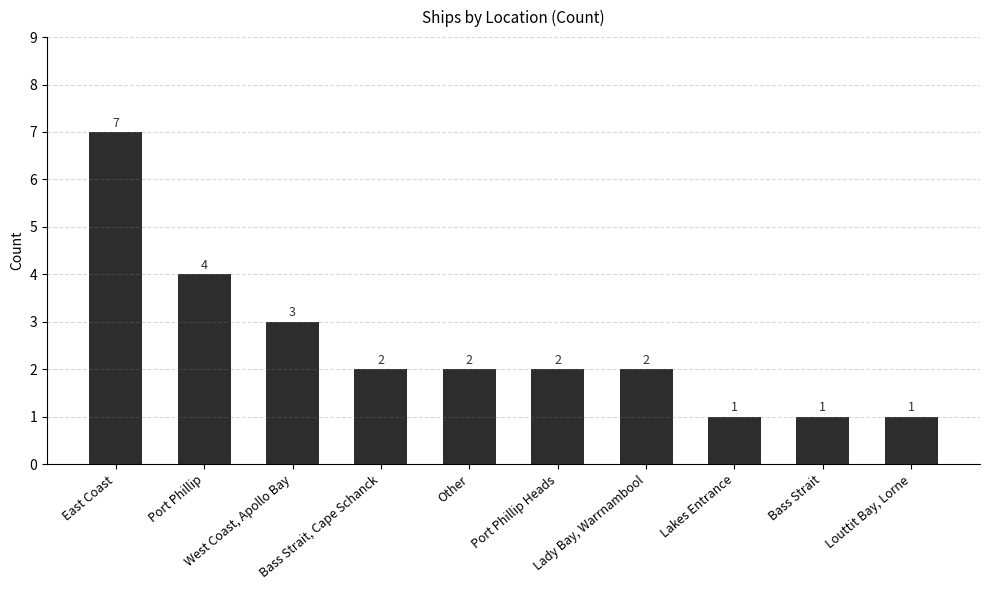

Are the bars horizontal?

No